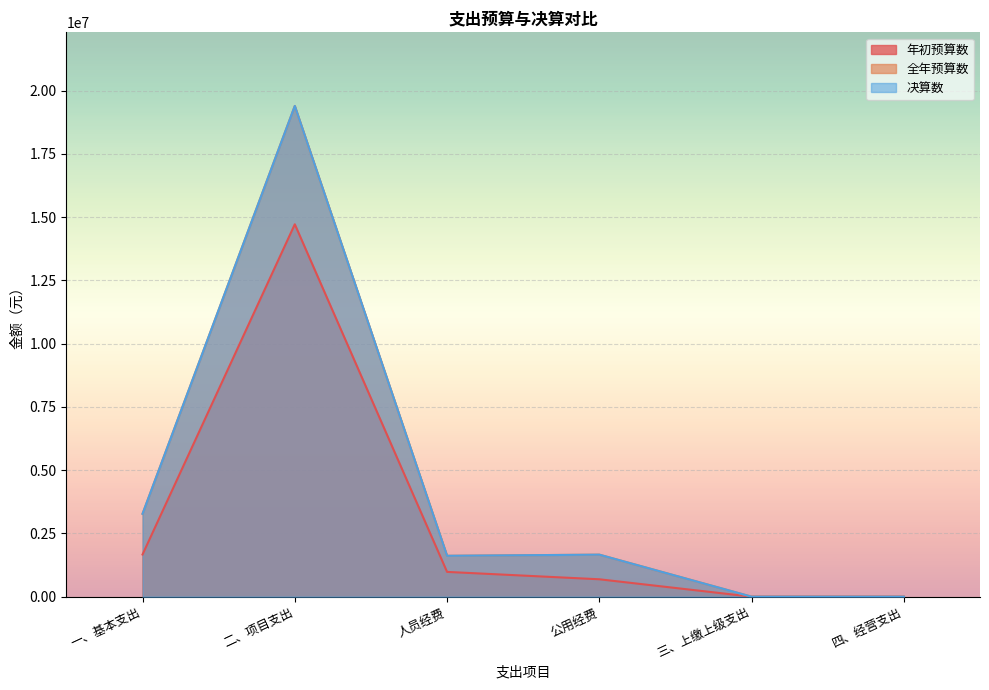

Where is the first local minimum for 决算数?

人员经费